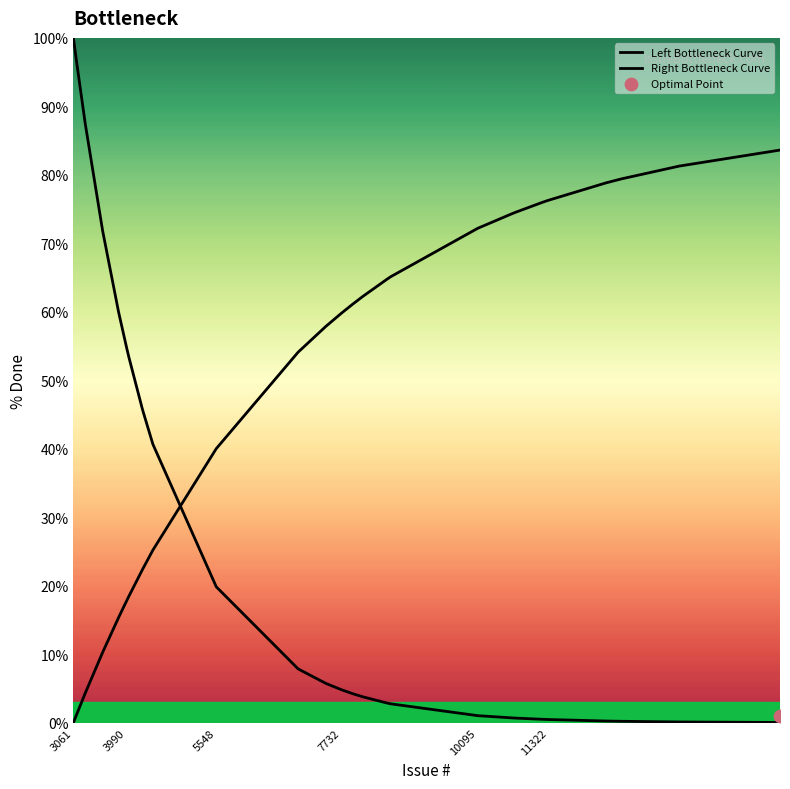

At which category is the sum across all series the highest?

3061